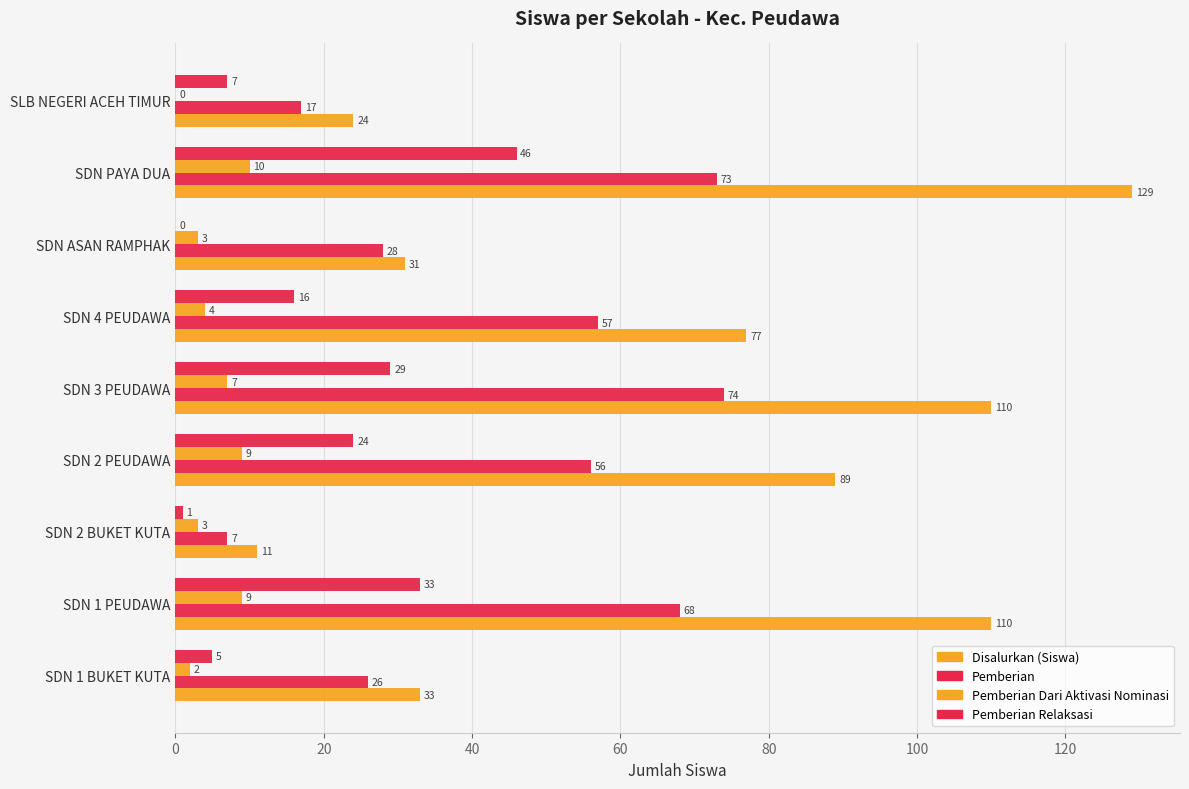

How many categories are shown in the chart?

9